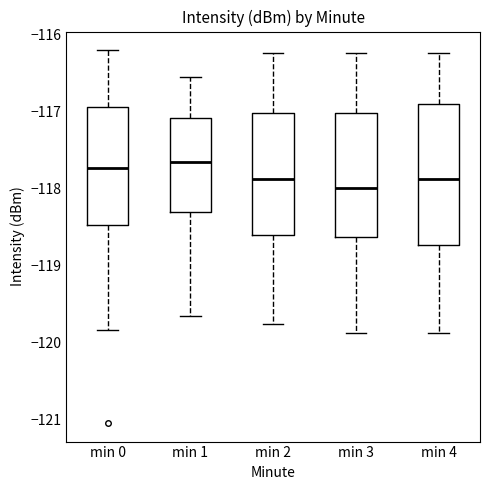

Reading left to right, read every box against the y-axis: the position of its median line, the range the box covers, and the ends of its whiskers. The values are not printed on the chart, so give them approximately, as read against the axis.

min 0: median -117.7, box -118.5 to -116.9, whiskers -119.8 to -116.2
min 1: median -117.7, box -118.3 to -117.1, whiskers -119.7 to -116.5
min 2: median -117.9, box -118.6 to -117.0, whiskers -119.8 to -116.2
min 3: median -118.0, box -118.6 to -117.0, whiskers -119.9 to -116.2
min 4: median -117.9, box -118.7 to -116.9, whiskers -119.9 to -116.2